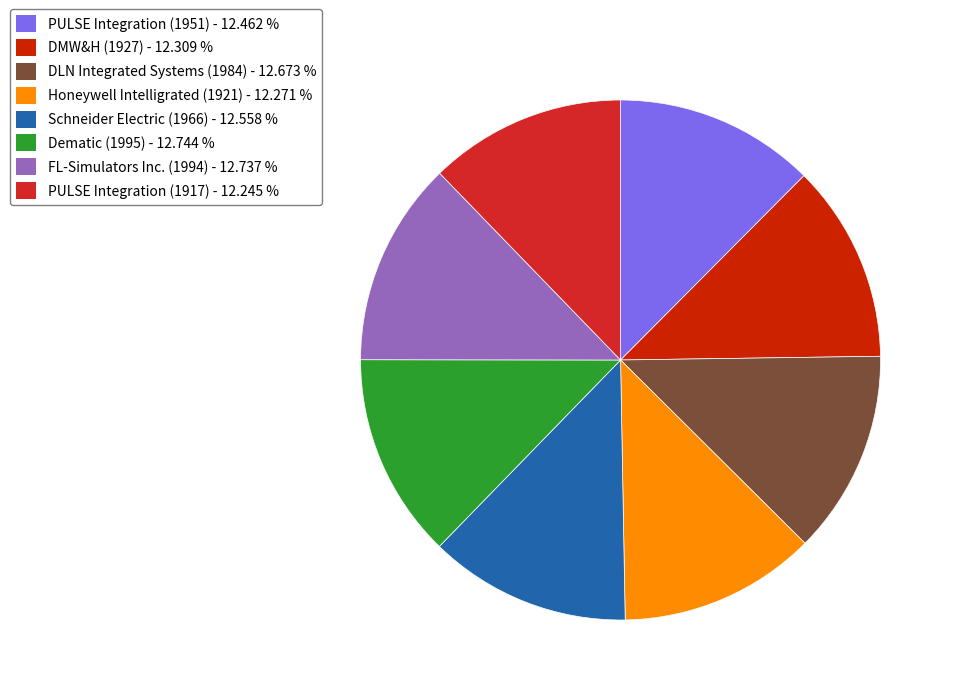

Is the sum of FL-Simulators Inc. (1994) and Honeywell Intelligrated (1921) greater than half?

No